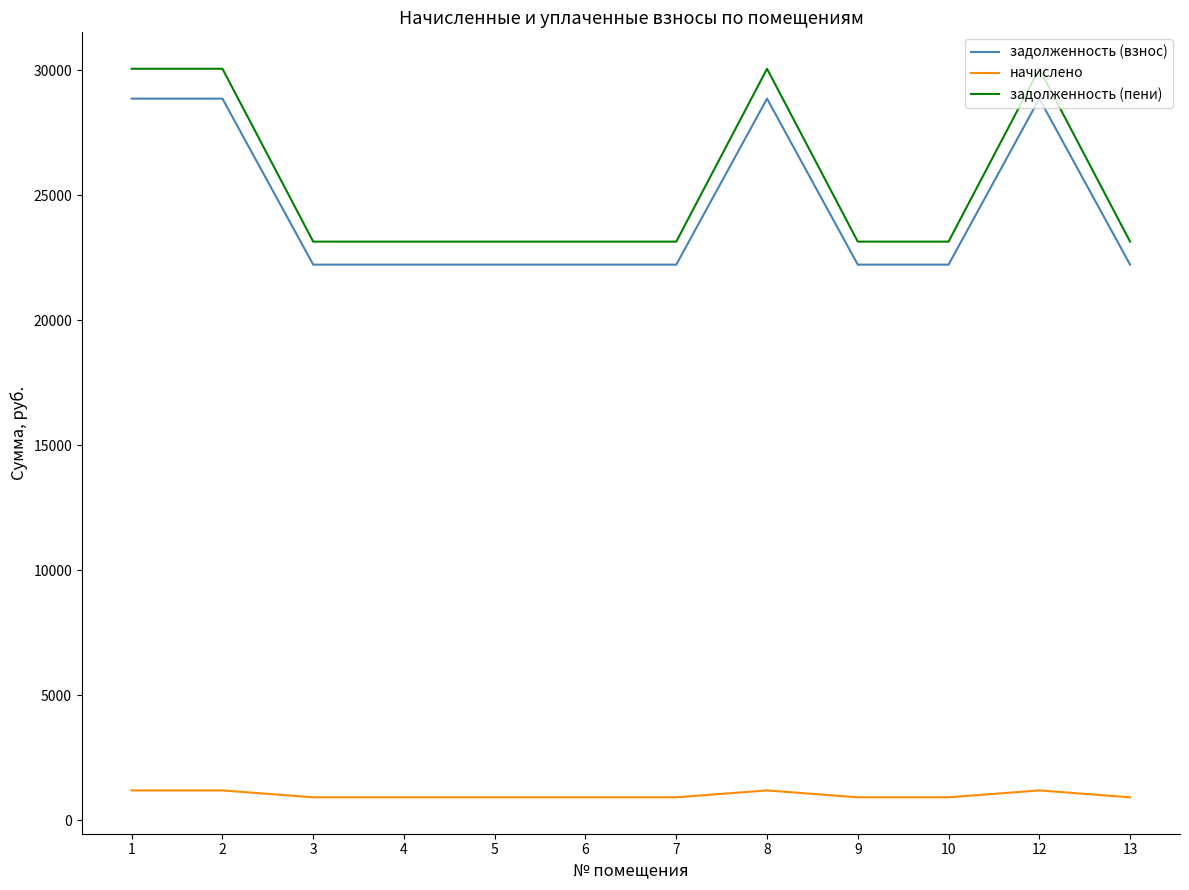

Which series has the widest spread of values?

задолженность (пени)